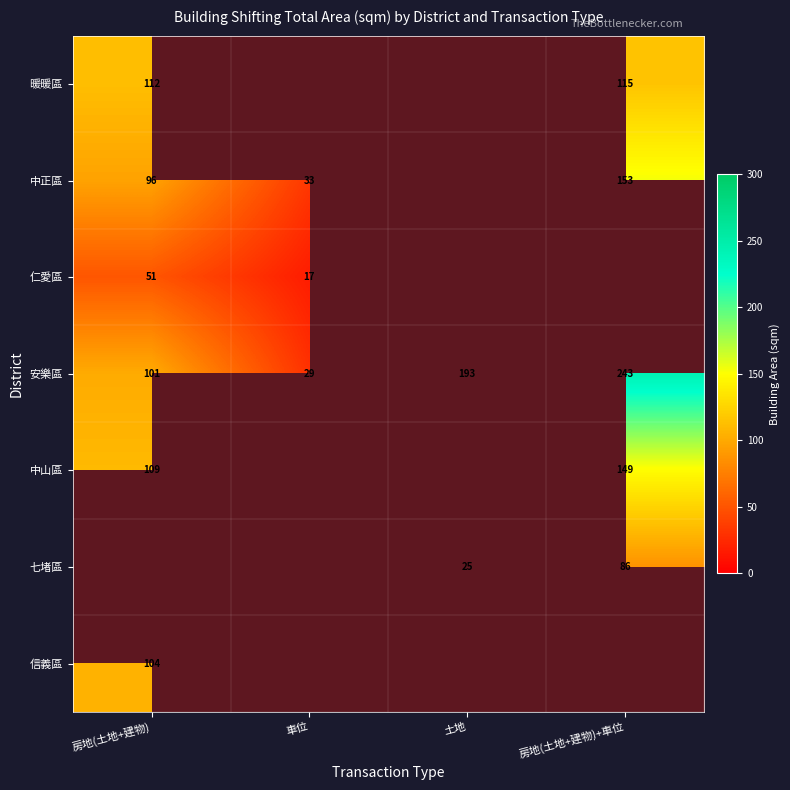

What is the difference between the highest and lowest values at 房地(土地+建物)+車位?

156.6